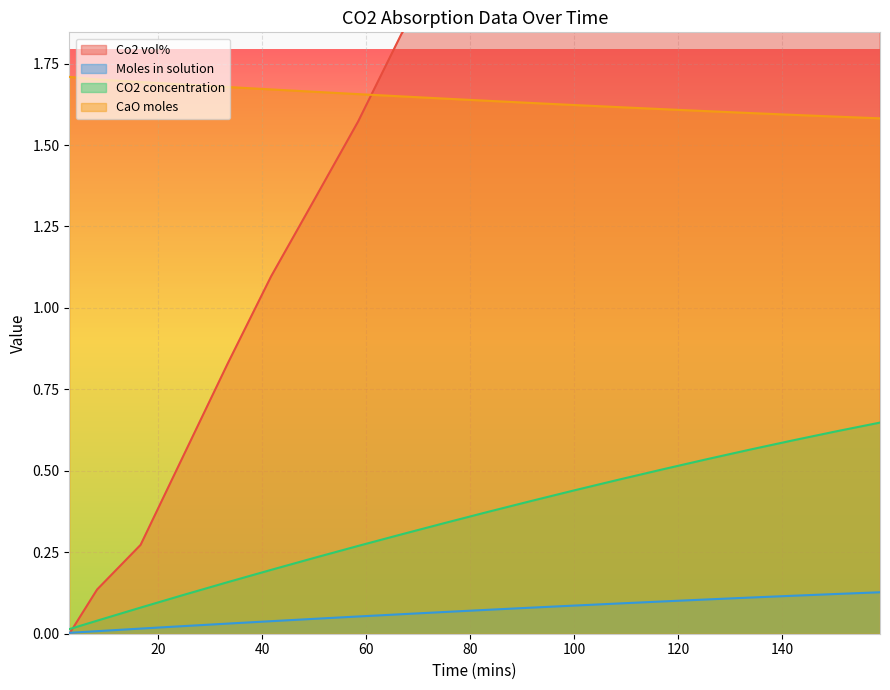

Which has a higher value, 58.40472 or 66.76972?

66.76972